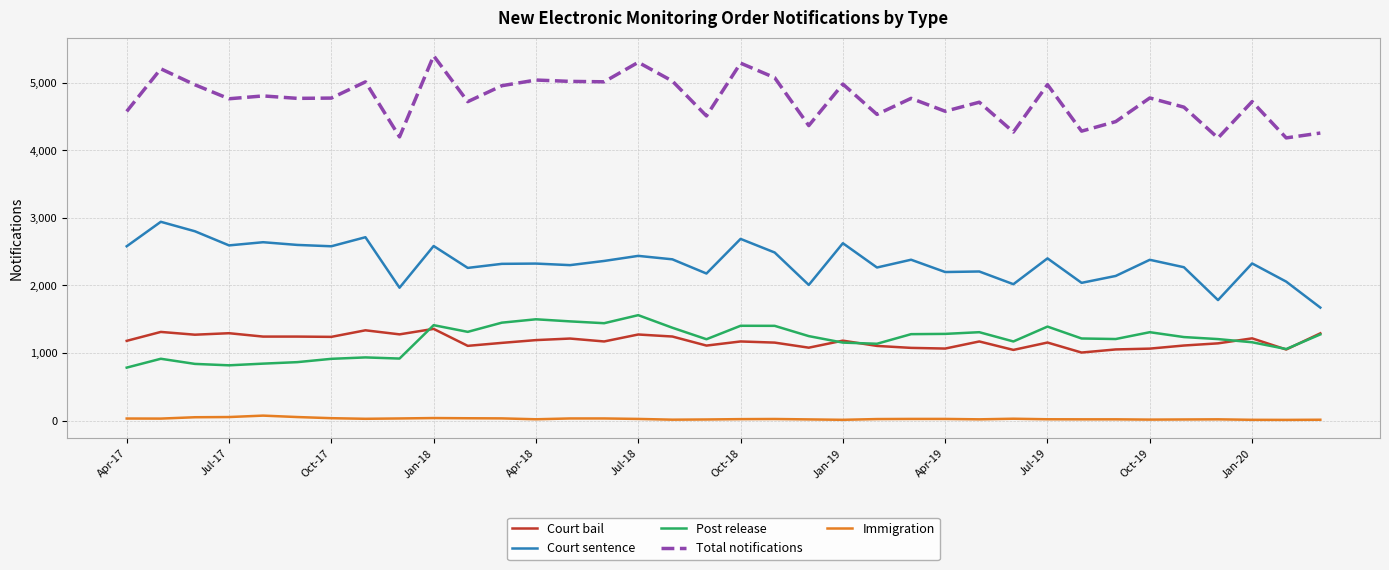

At how many categories does at least one series exceed 3356?

36